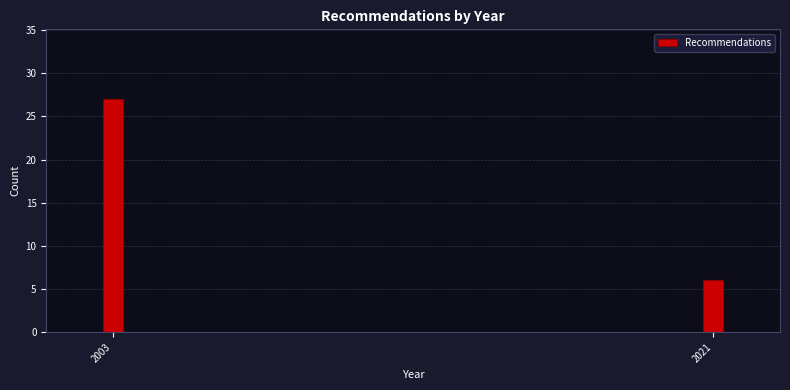

Reading right to left, extract all data points from this chart.

6	27